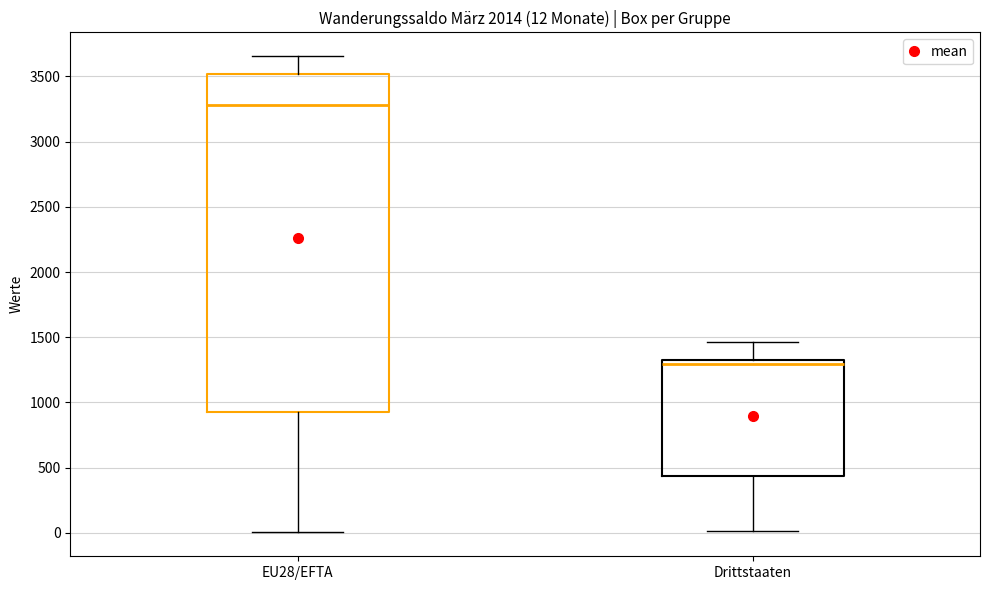

Which box has the lowest median line?

Drittstaaten